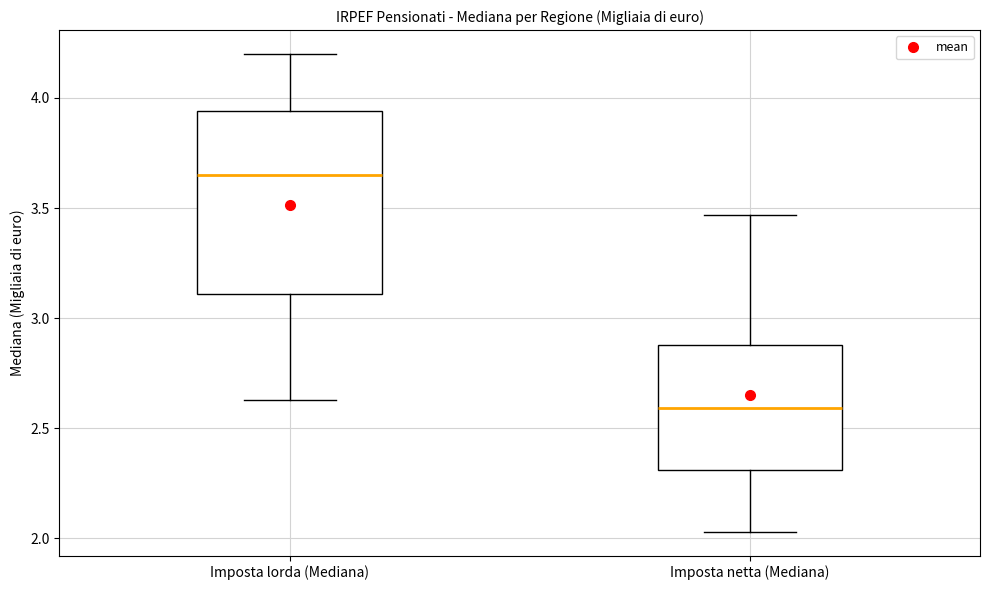

Where is the upper edge of the box for Imposta lorda (Mediana) on the y-axis? The values are not printed on the chart, so give them approximately, as read against the axis.

3.95